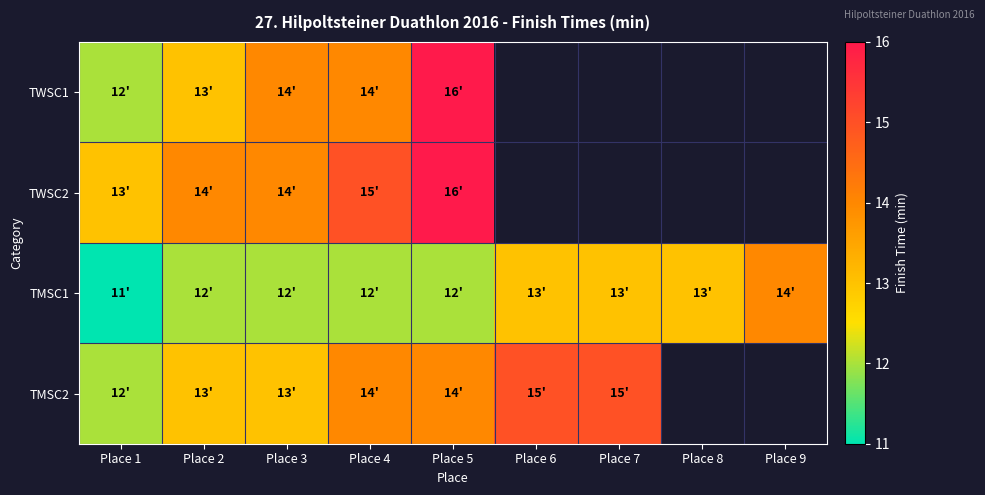

What is the sum of the TMSC2 values at Place 2 and Place 1?

25.0